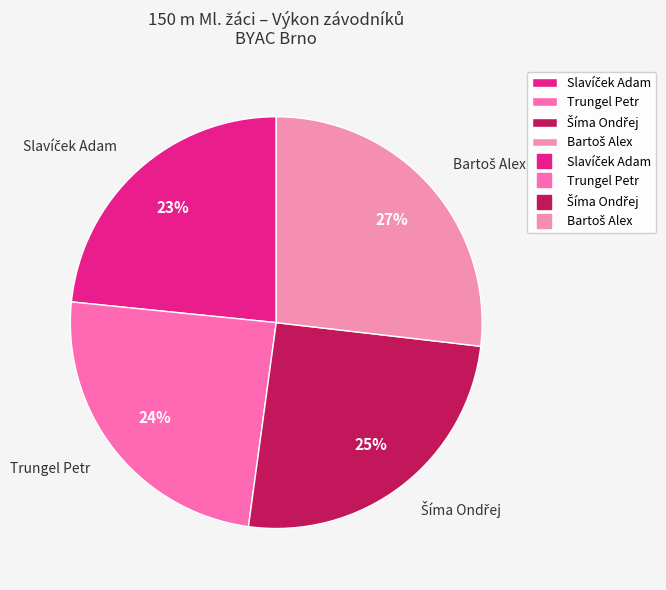

Is there any slice that represents more than half of the pie?

No